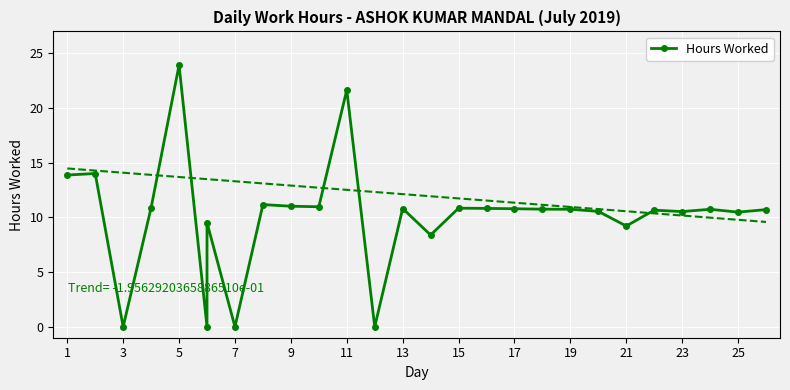

Reading right to left, extract all data points from this chart.

10.7	10.5	10.7	10.5	10.7	9.2	10.6	10.7	10.8	10.8	10.8	10.8	8.4	10.8	0.0	21.6	11.0	11.0	11.2	0.0	9.5	0.0	23.9	10.9	0.0	14.0	13.9